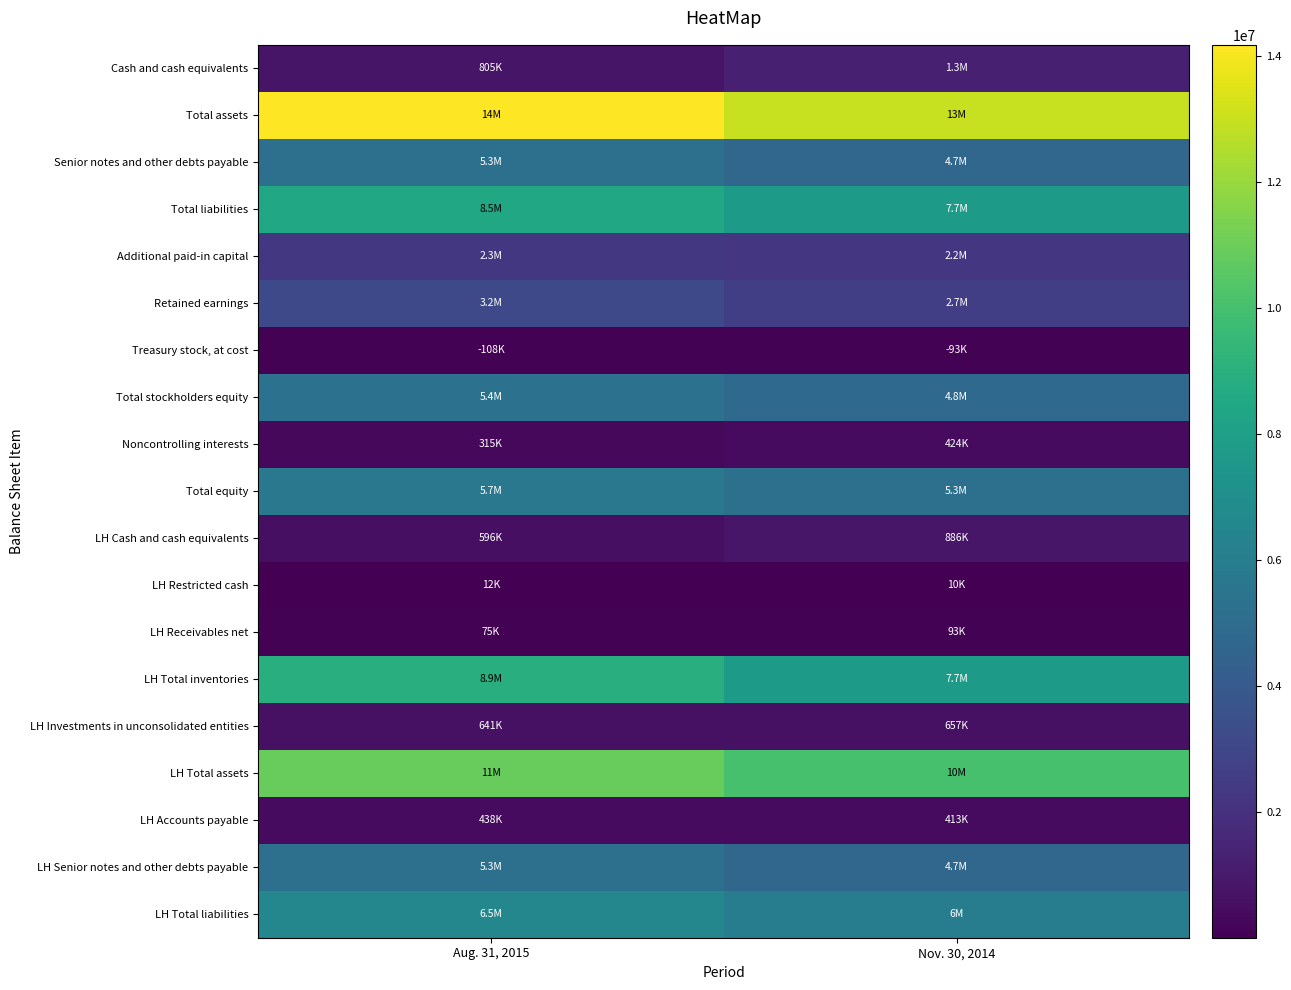

Count the number of categories in the chart.

2